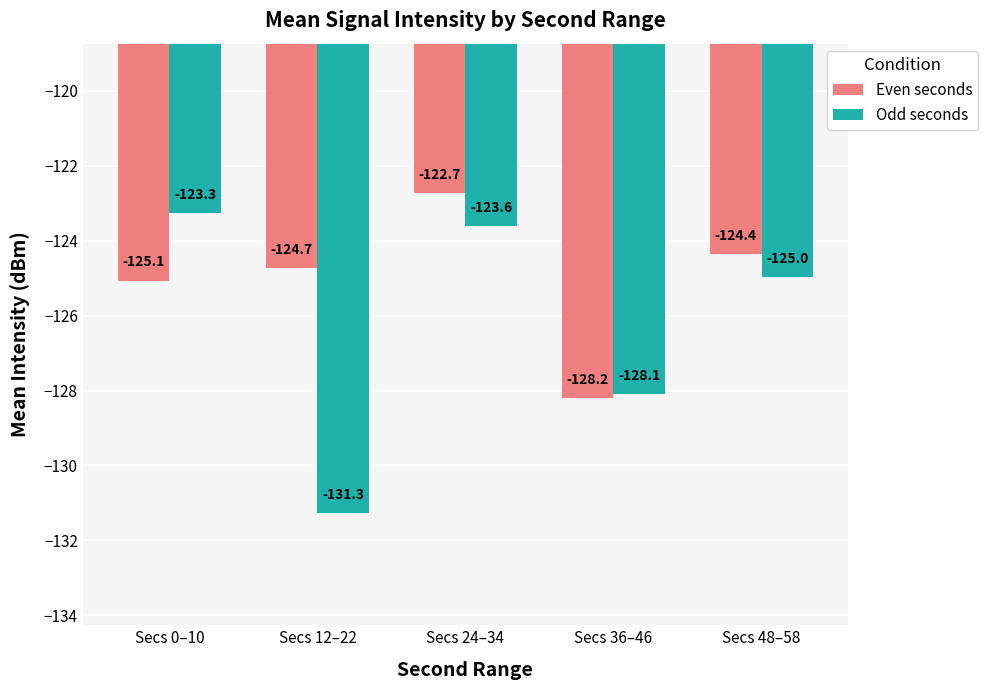

Which category has the highest value in the Odd seconds series?

Secs 0–10